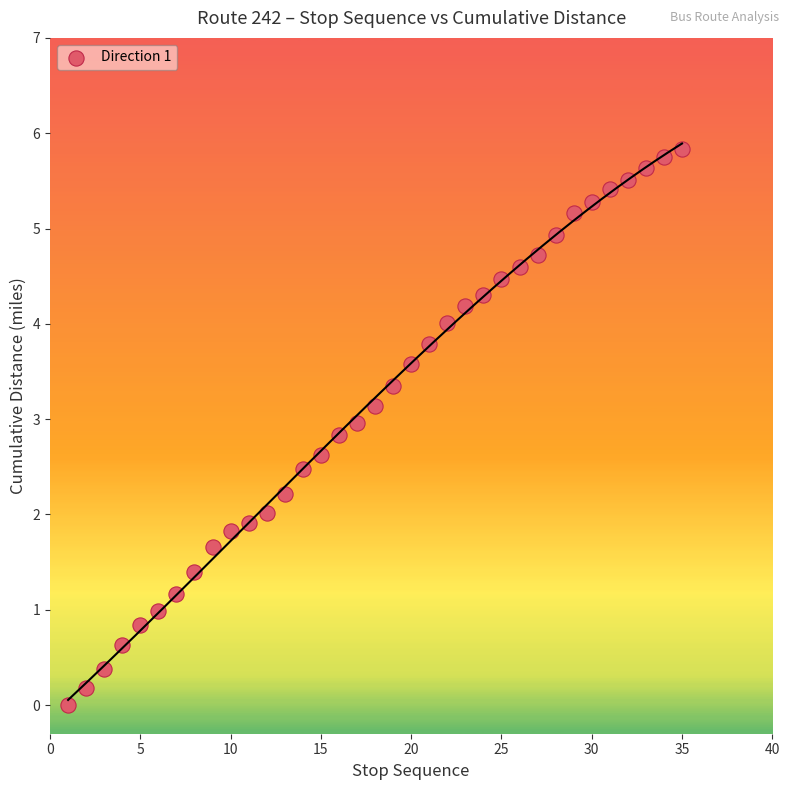

What is the range of X values (max minus min)?

34.0